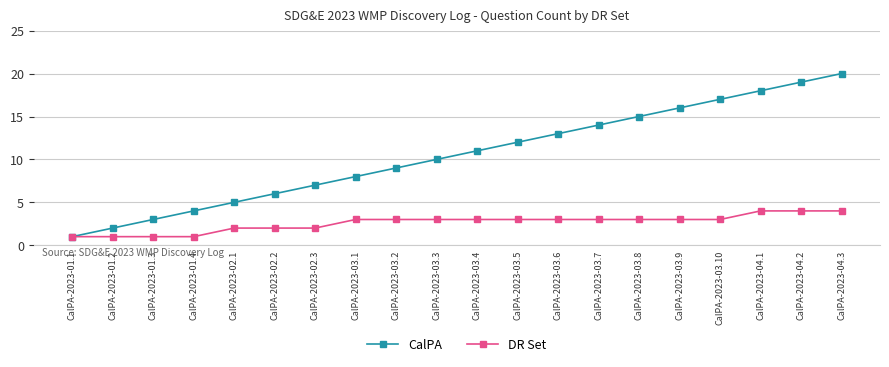

What is the maximum value shown in the chart?

20